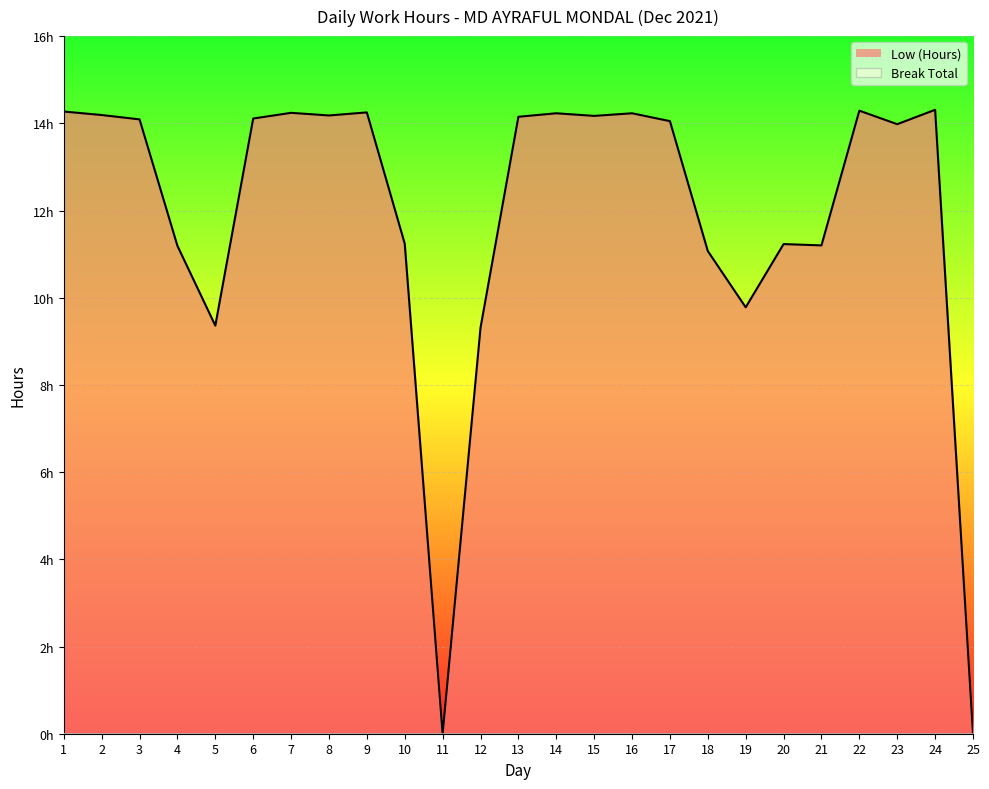

Does the chart display data point markers on the line(s)?

No